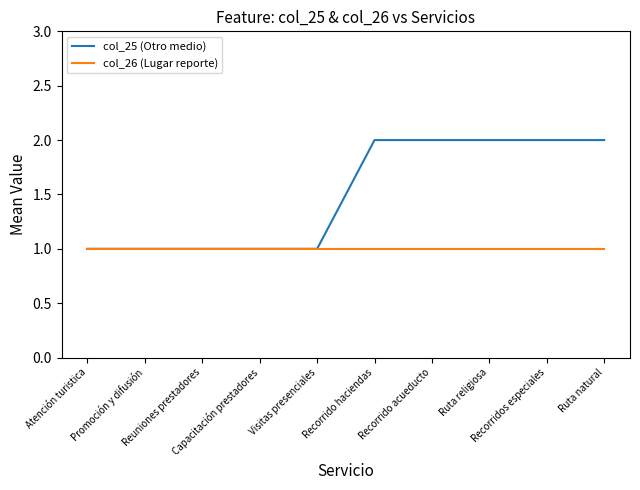

Which series has the widest spread of values?

col_25 (Otro medio)